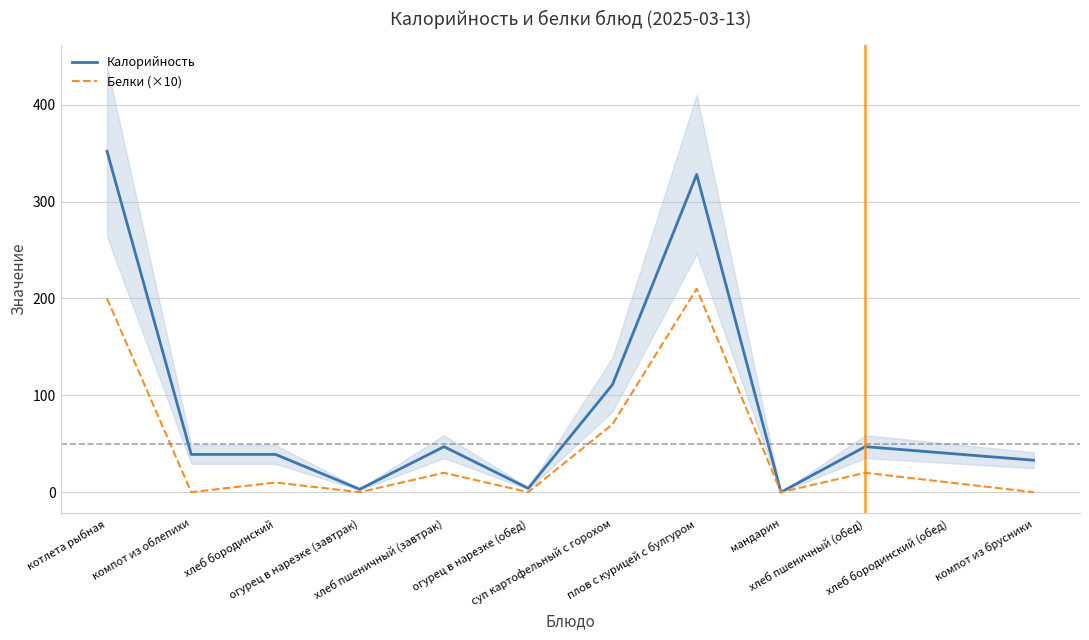

At which category does Калорийность reach its first local valley?

огурец в нарезке (завтрак)